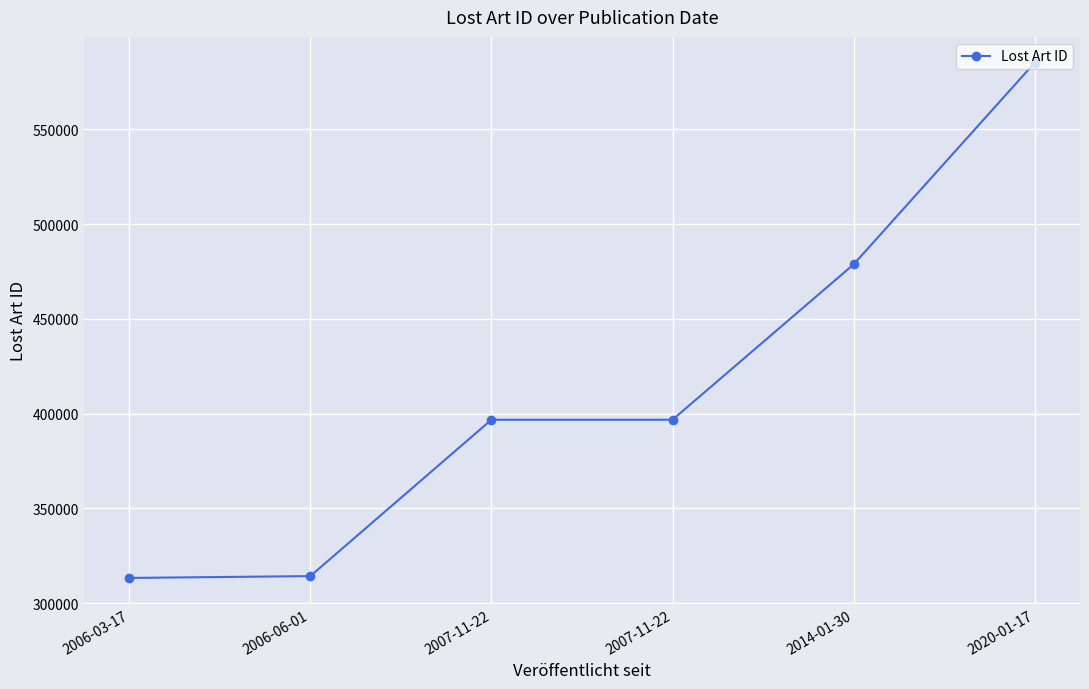

Reading left to right, transcribe all the data shown in this chart.

2006-03-17=313232	2006-06-01=314202	2007-11-22=396746	2007-11-22=396747	2014-01-30=478760	2020-01-17=585257